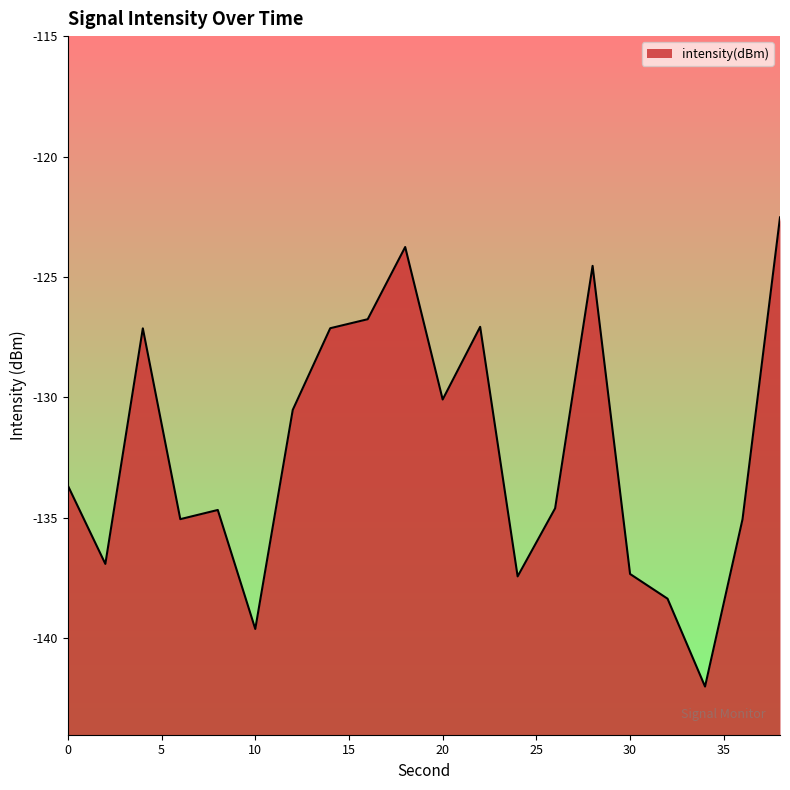

What is the value of the 16th point from the left?

-137.3